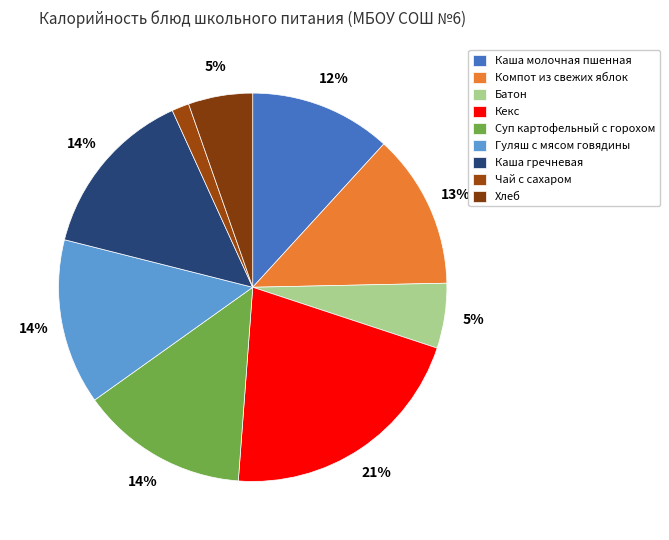

How many segments does this pie chart have?

9